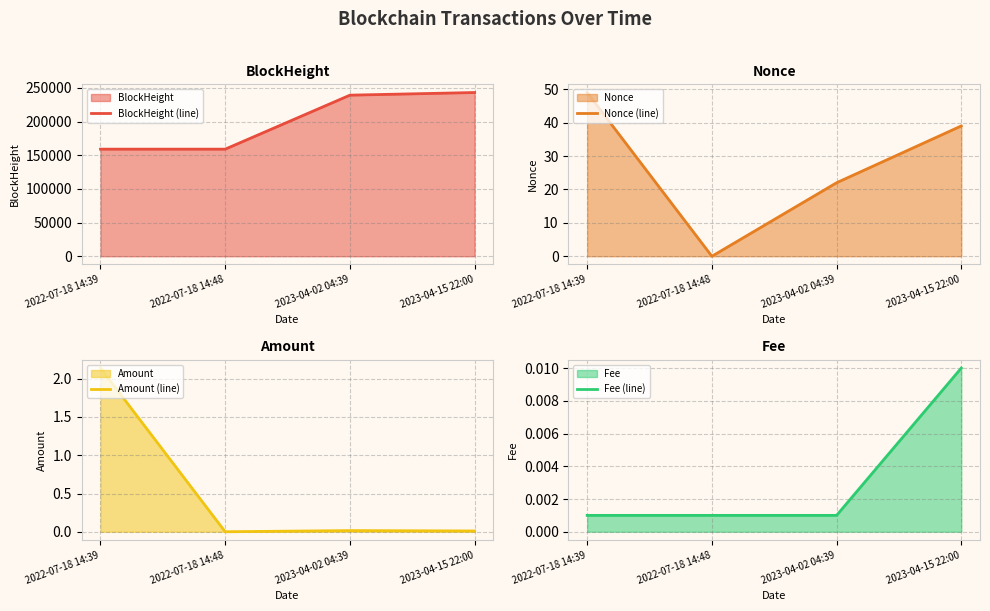

Which category has the lowest value across all series?

2022-07-18 14:48